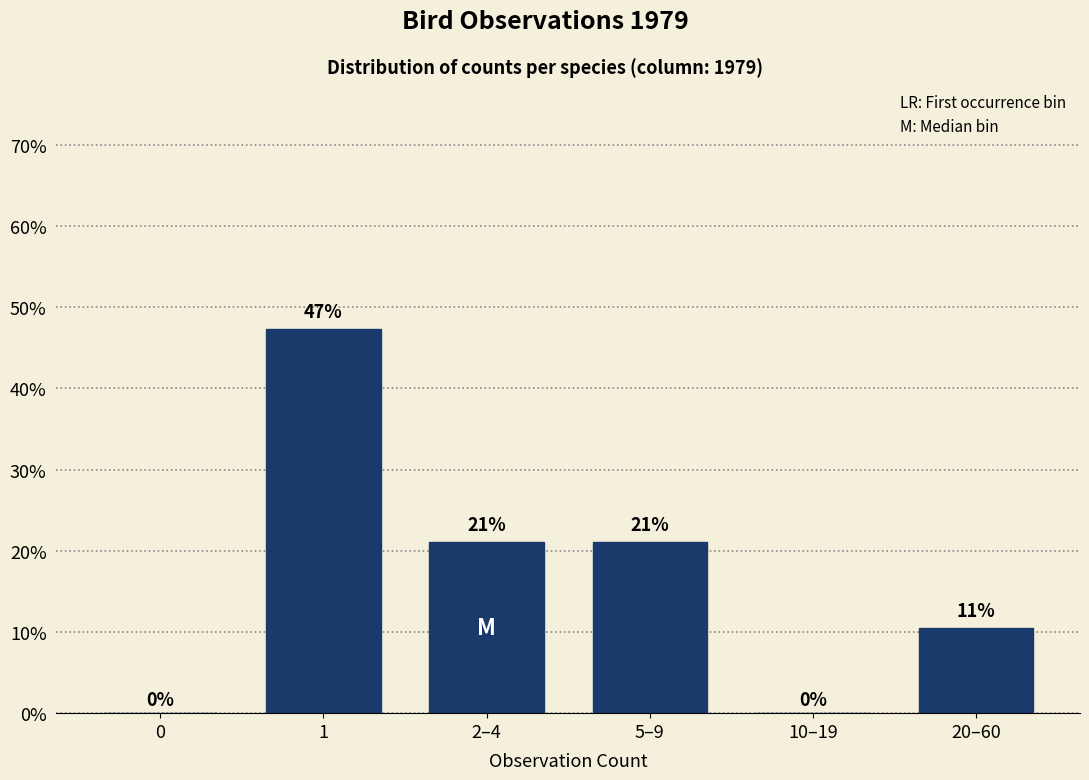

The value at 20–60 is 10.5. True or false?

True